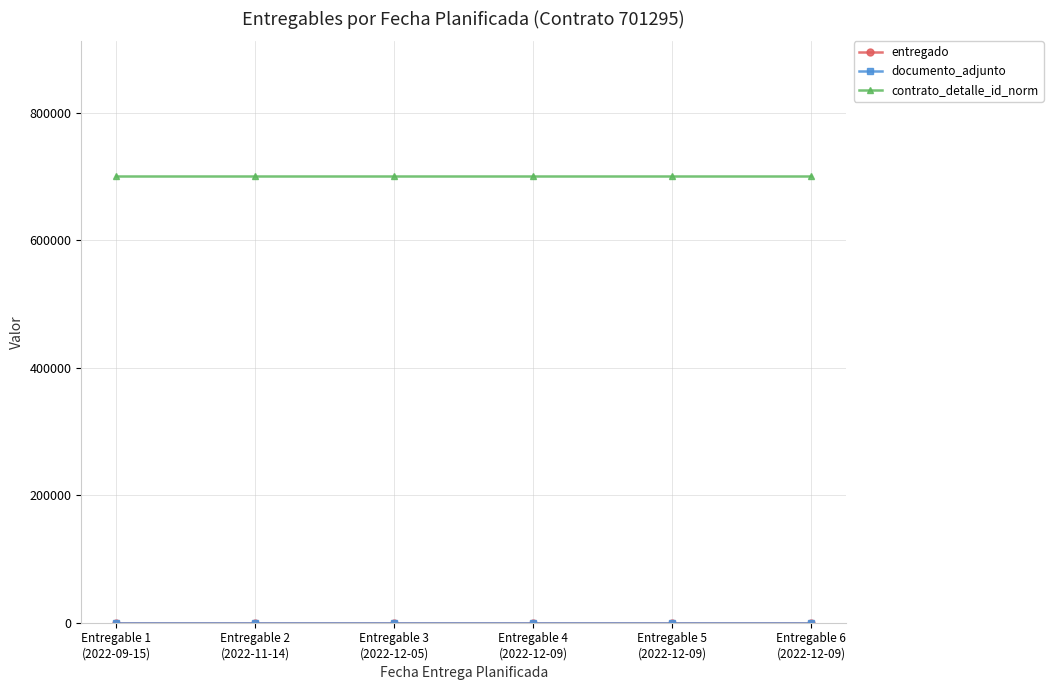

Between Entregable 2
(2022-11-14) and Entregable 4
(2022-12-09), which series saw the biggest shift?

entregado